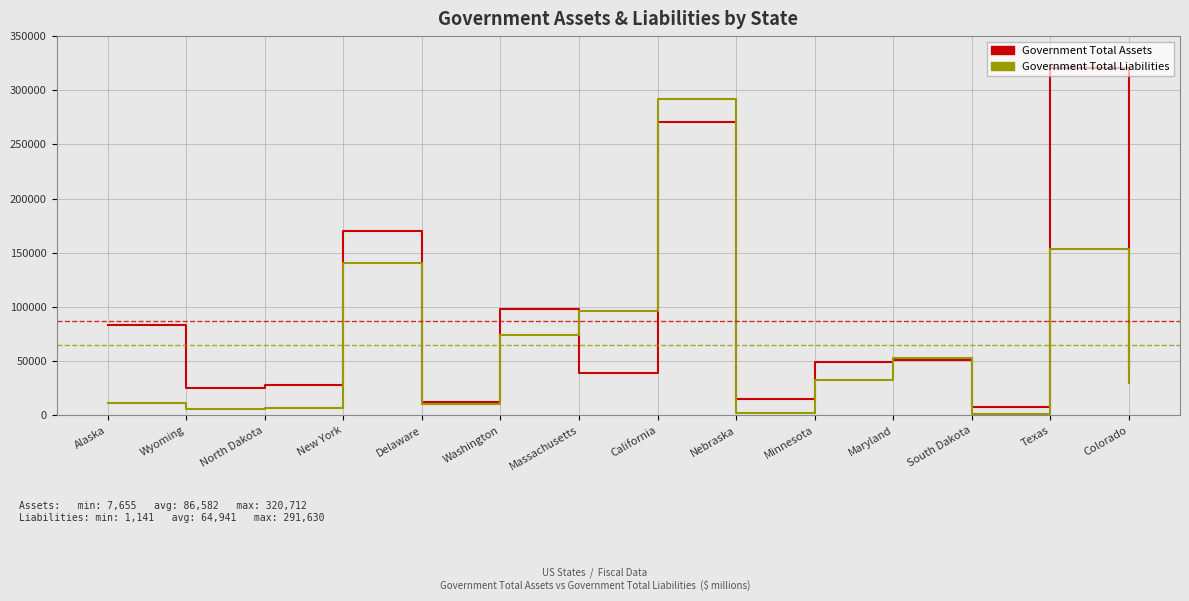

In Government Total Assets, how many points are lower than both neighbors (excluding endpoints)?

5